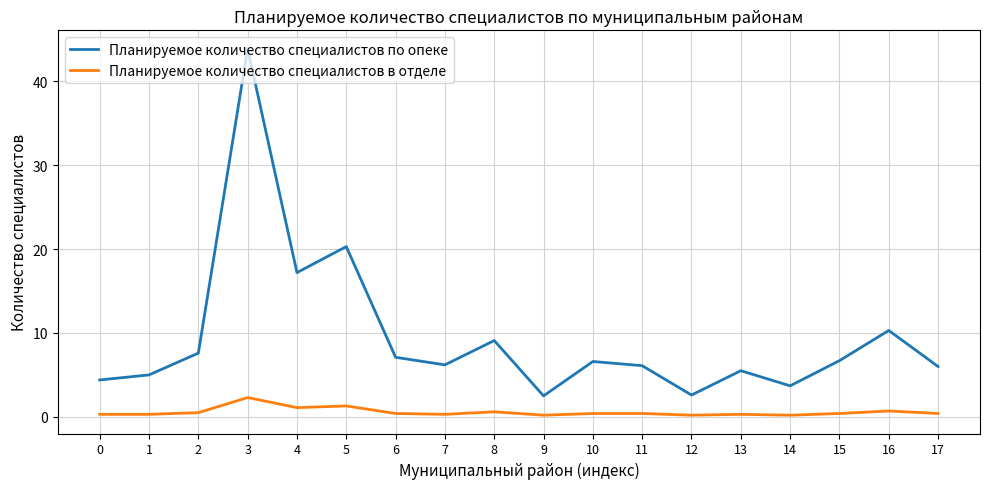

At which category is the sum across all series the highest?

3